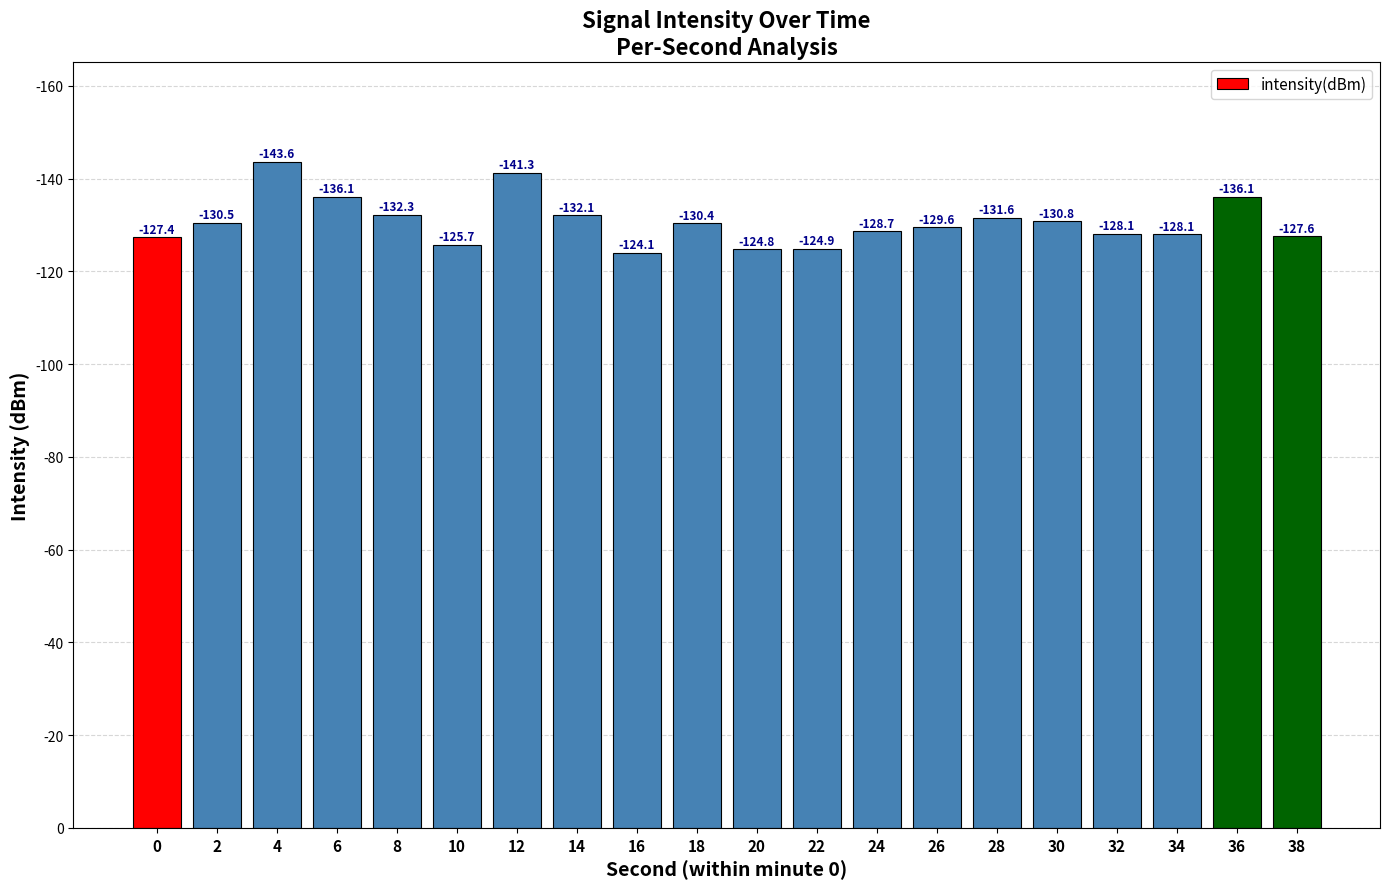

Rank the categories by value from highest to lowest.

4, 12, 6, 36, 8, 14, 28, 30, 2, 18, 26, 24, 32, 34, 38, 0, 10, 22, 20, 16